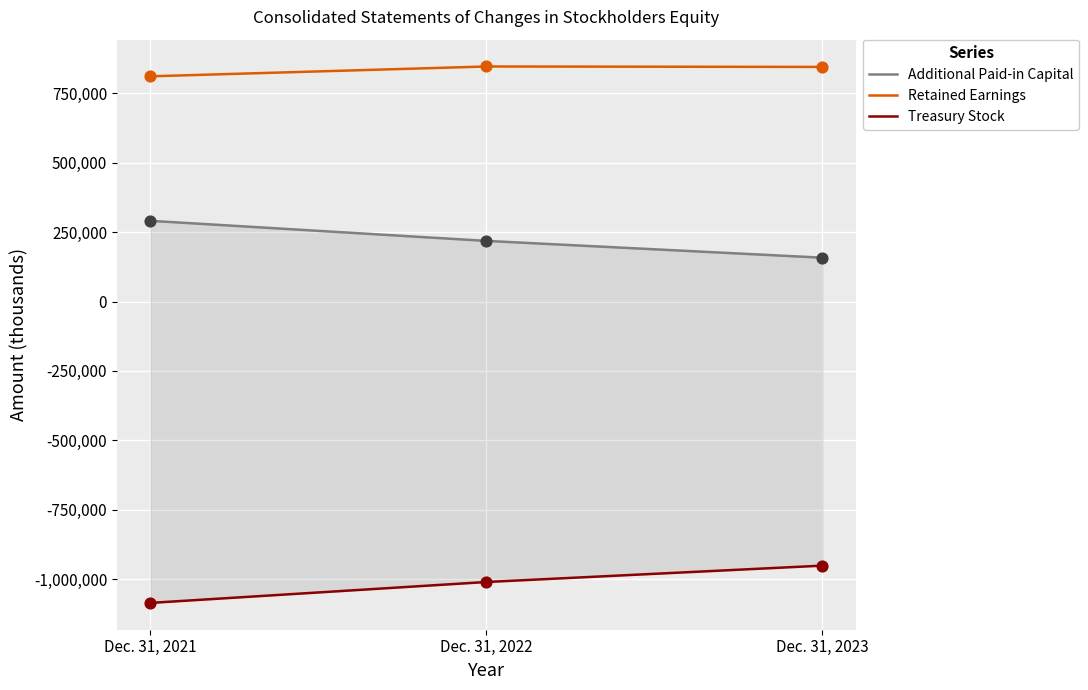

Which series contains the highest Y value?

Retained Earnings